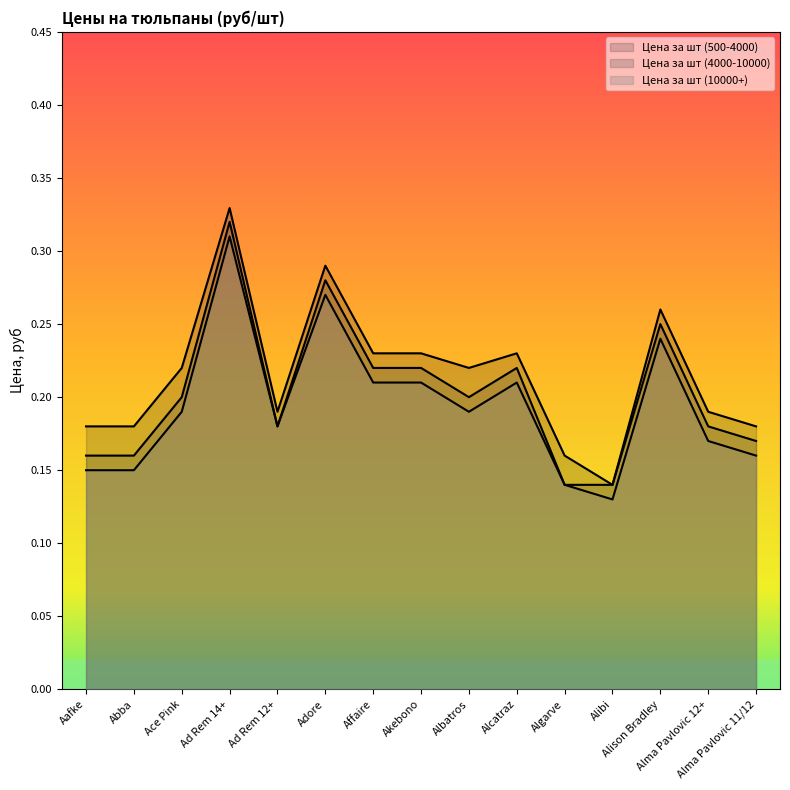

Does the chart display data point markers on the line(s)?

No